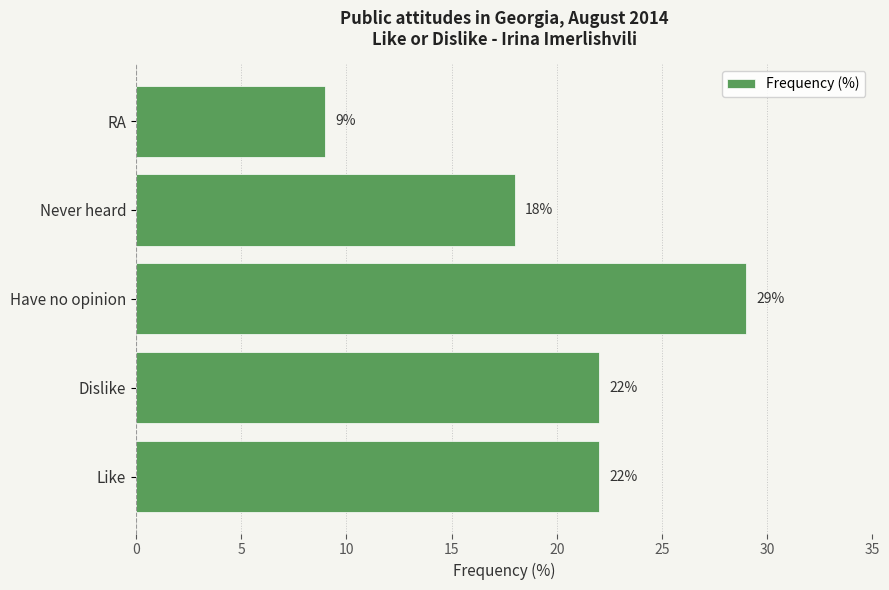

Reading bottom to top, what are all the values shown in this chart?

22	22	29	18	9